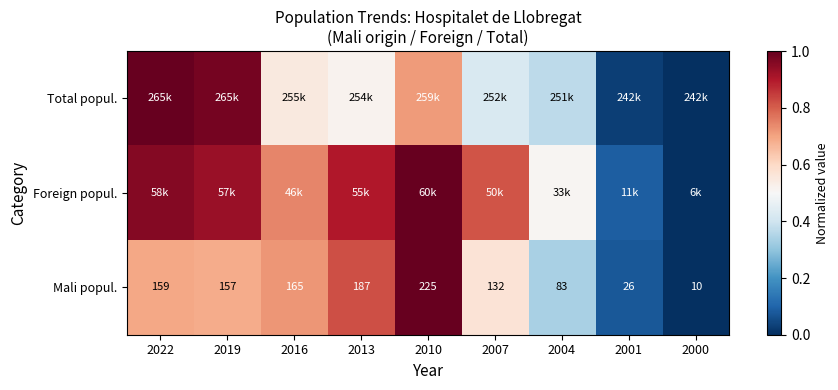

How many data points in Mali popul. are less than 157?

4